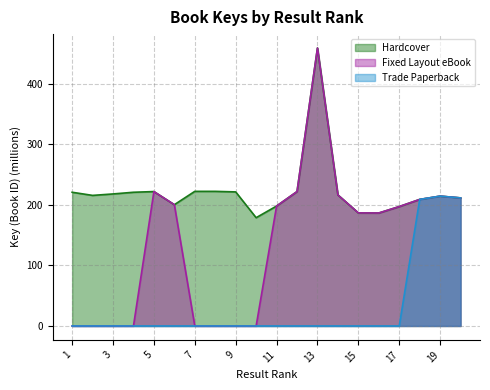

How many positive values does the Fixed Layout eBook series have?

12